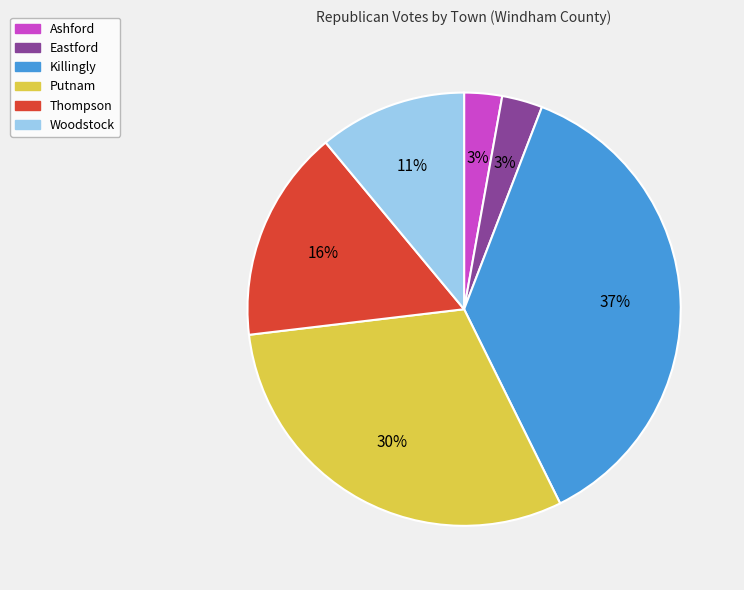

Count the number of slices in the pie.

6